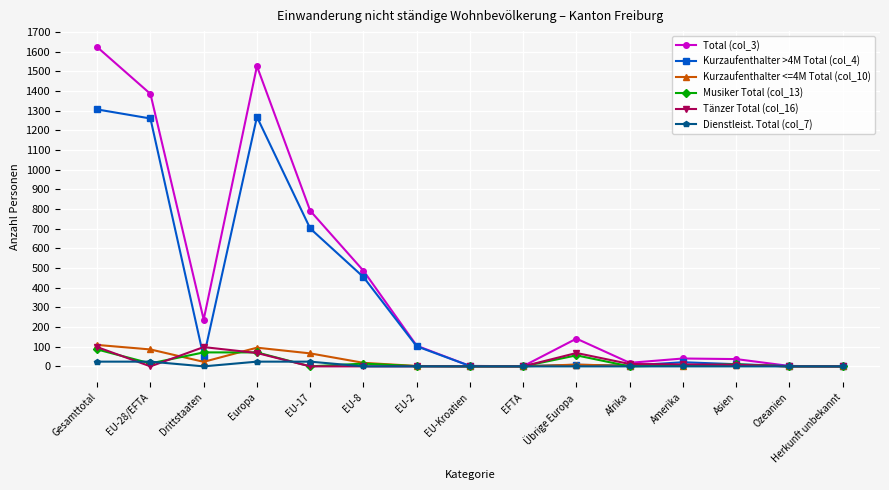

What is the label of the 8th point from the left?

EU-Kroatien